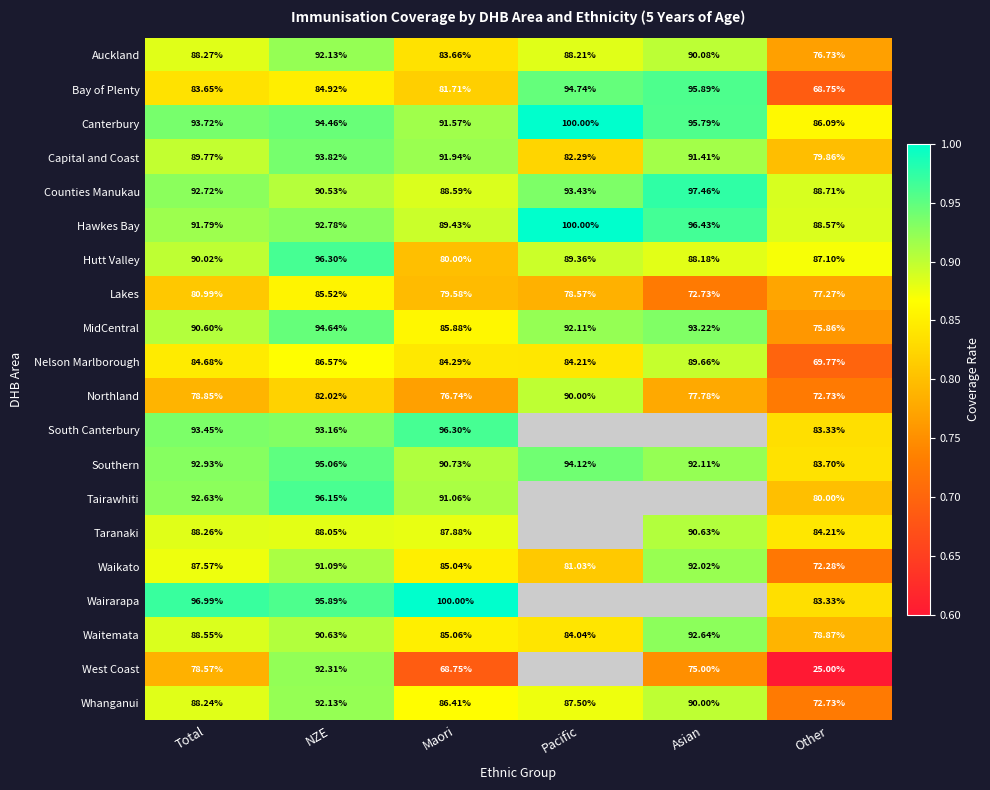

Between Pacific and Asian, which is larger?

Asian